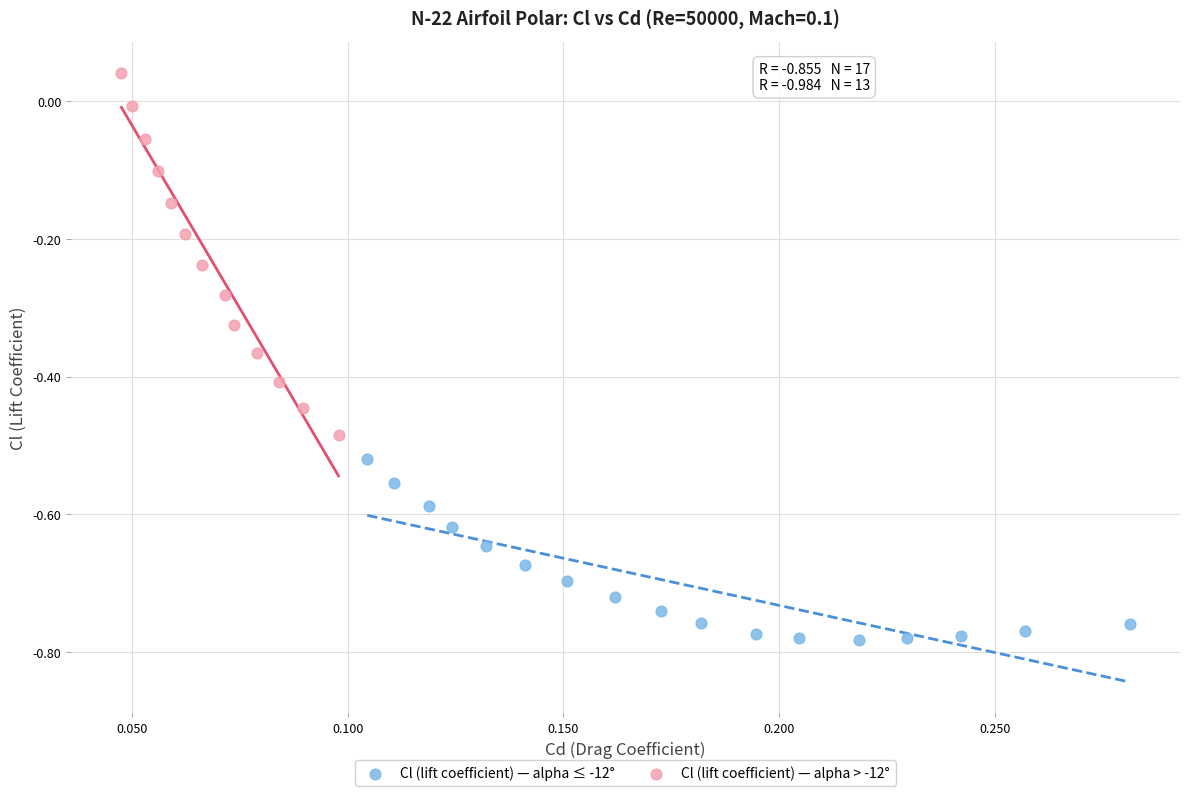

Which series contains the lowest Y value?

Cl (lift coefficient) — alpha ≤ -12°